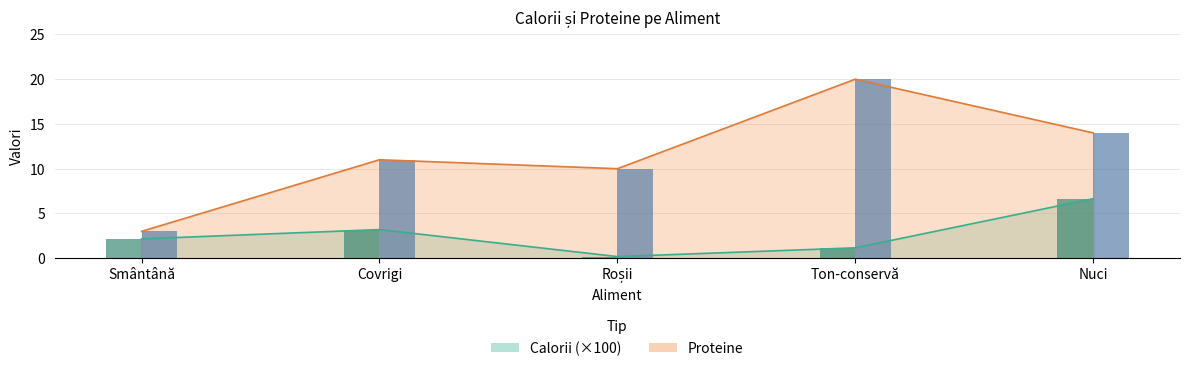

Which label corresponds to the smallest value in the chart?

Roșii